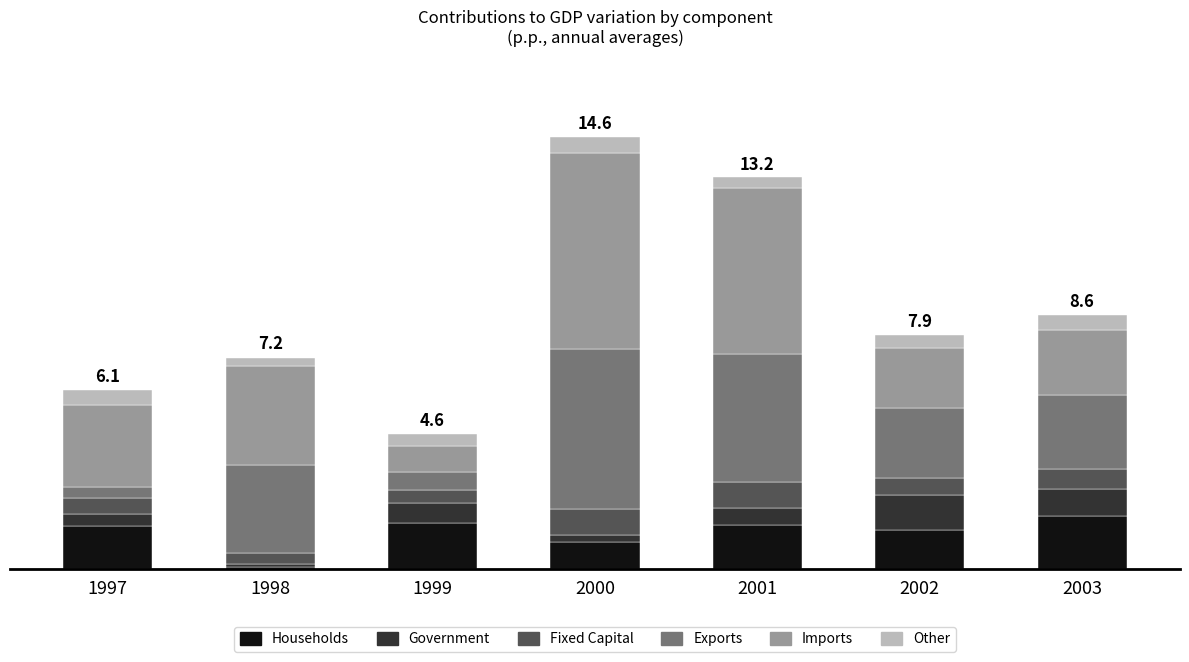

List the labels in order of Fixed Capital value, smallest first.

1998, 1999, 1997, 2002, 2003, 2000, 2001